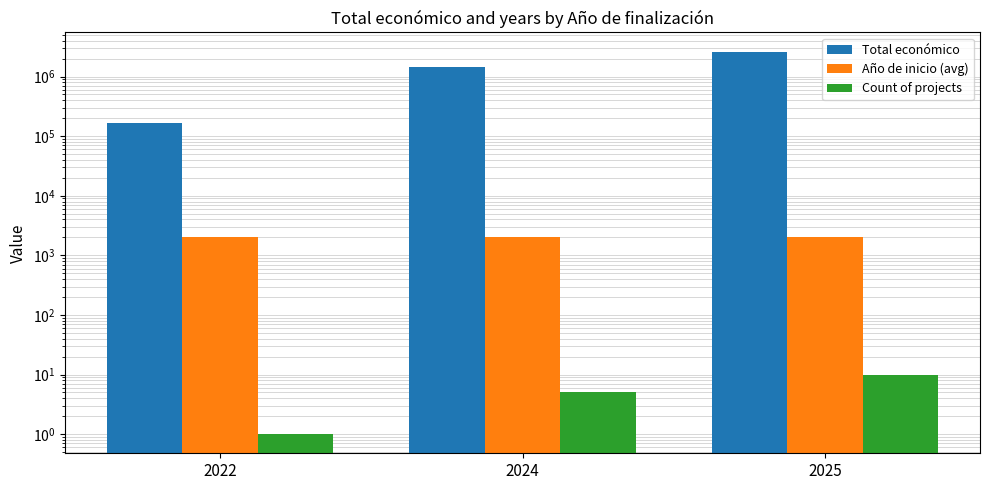

Which has a higher value, 2025 or 2024?

2025